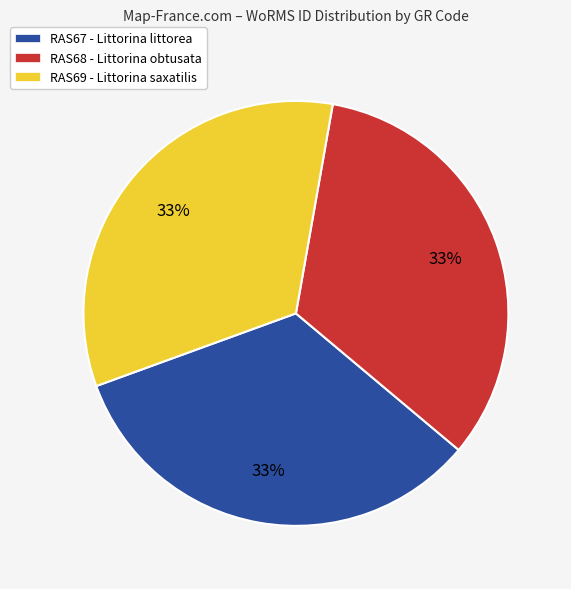

Approximately how many times larger is the value at RAS69 - Littorina saxatilis compared to RAS67 - Littorina littorea?

1.0